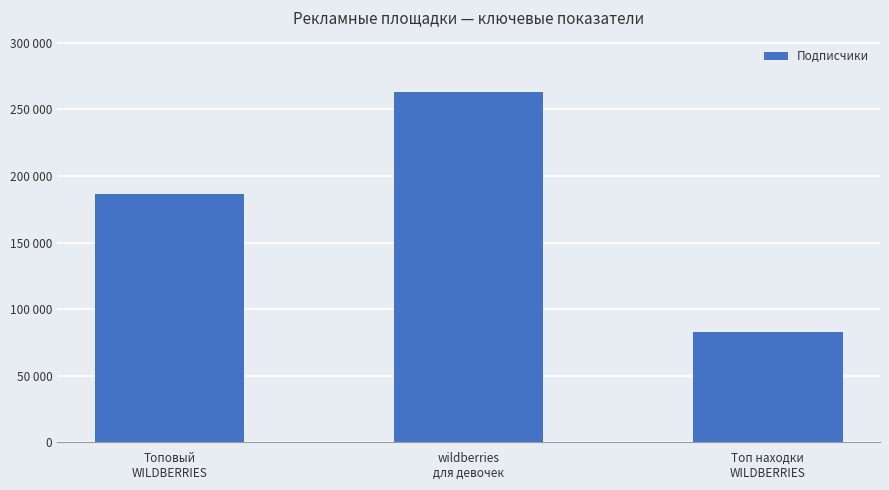

What is the maximum value shown in the chart?

262906